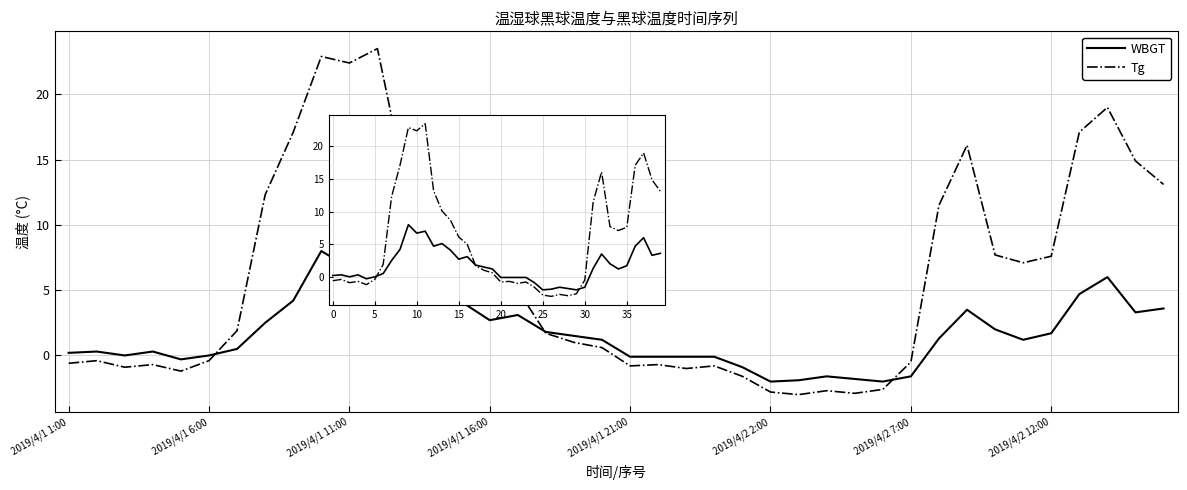

How many values in WBGT are above zero?

26